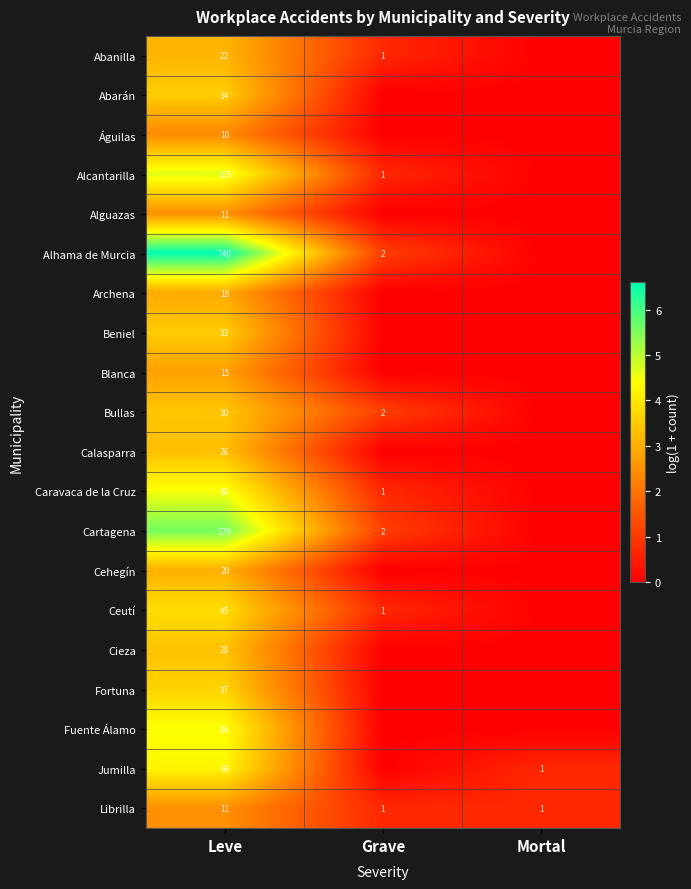

Between Grave and Leve, which is larger?

Leve